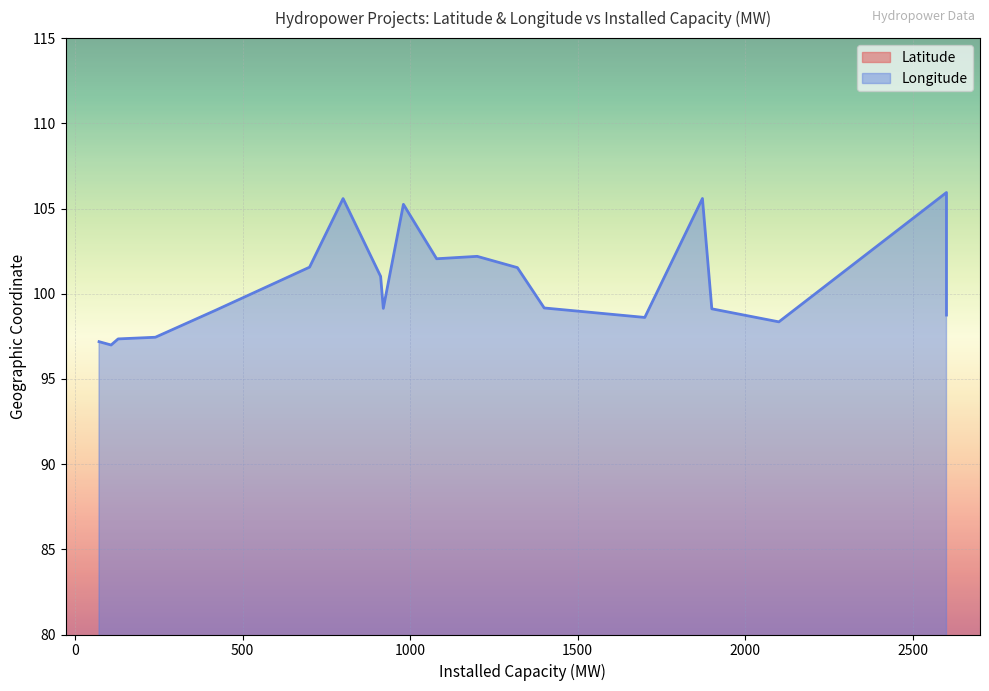

List the series in order of their peak value, lowest first.

Latitude, Longitude